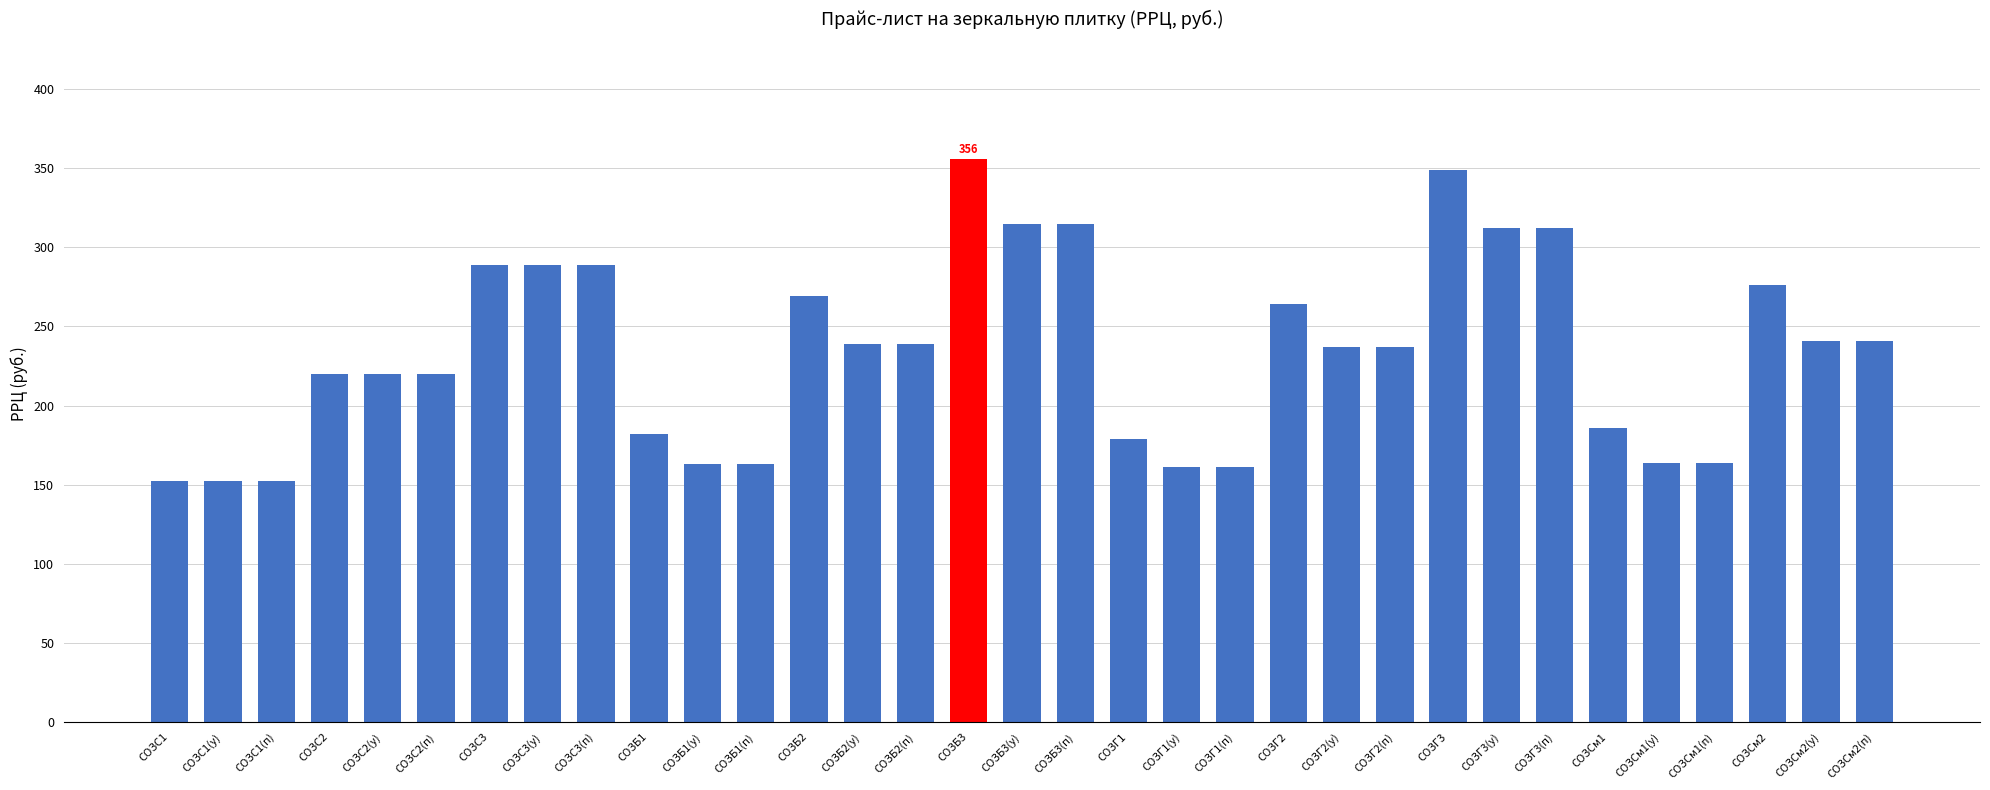

Reading left to right, what are all the values shown in this chart?

152	152	152	220	220	220	289	289	289	182	163	163	269	239	239	356	315	315	179	161	161	264	237	237	349	312	312	186	164	164	276	241	241